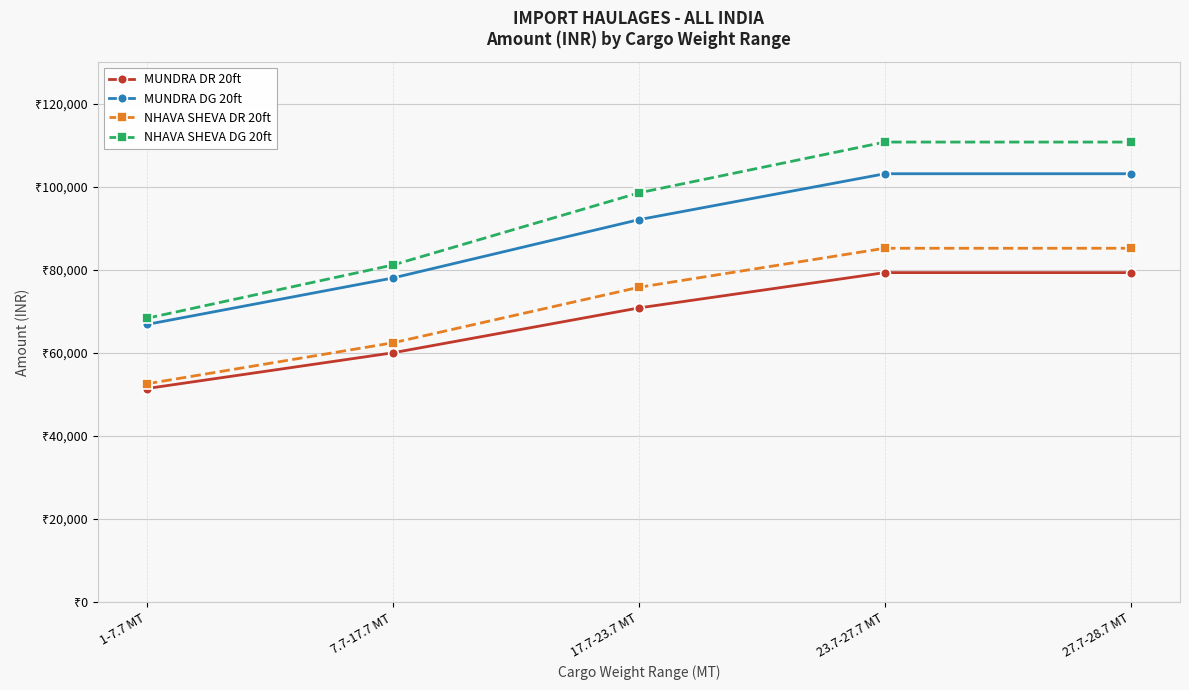

True or false: NHAVA SHEVA DR 20ft and MUNDRA DG 20ft cross at least once.

False